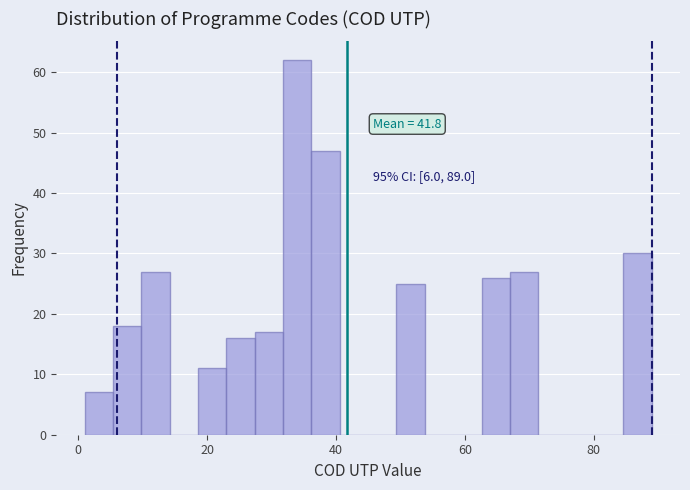

Read against the x-axis, roughly where is the centre of the tallest bar?

34